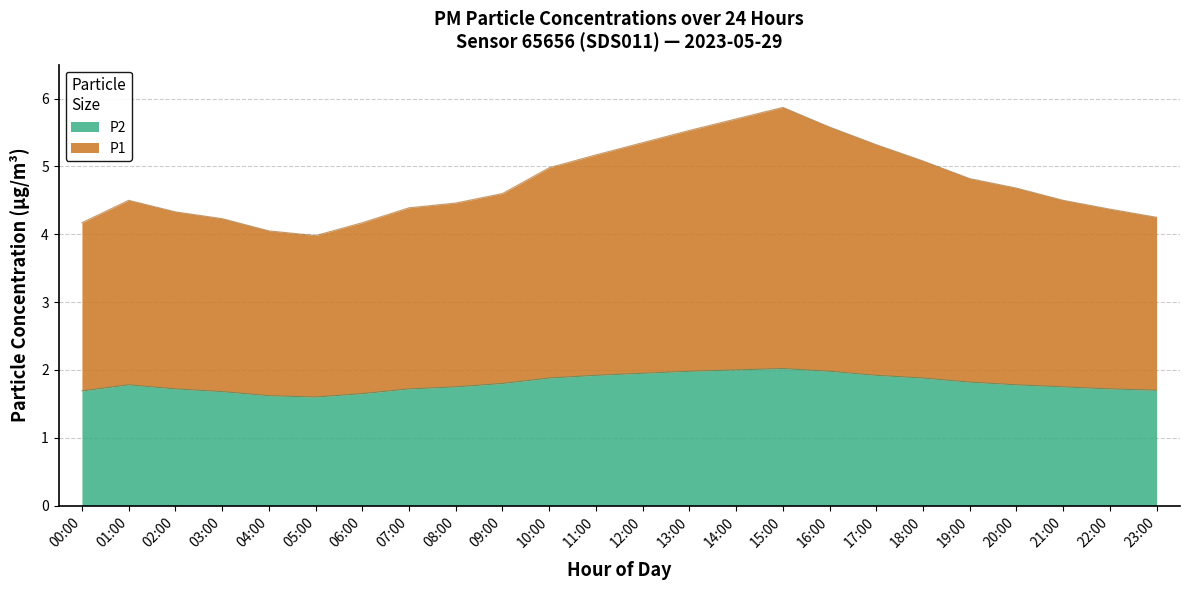

Does the chart have visible grid lines?

Yes